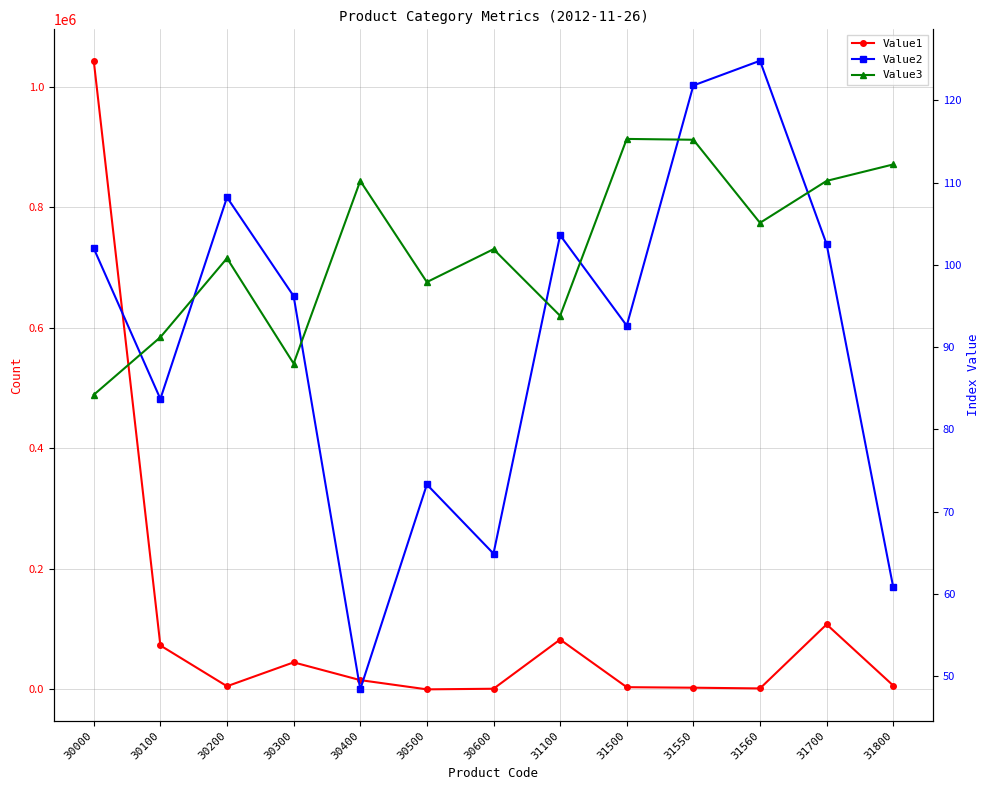

What is the difference between the Value3 values at 30000 and 30400?

26.0